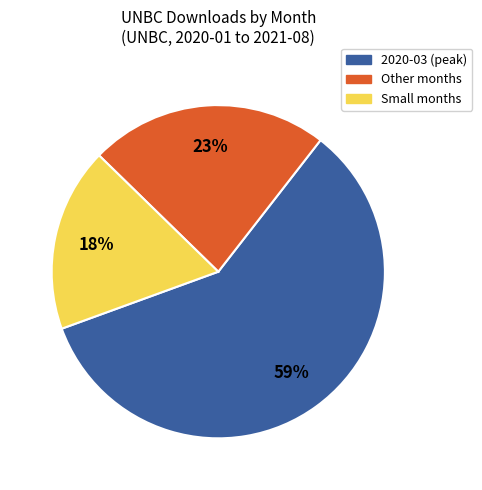

To the nearest percent, what is the average slice percentage?

33%